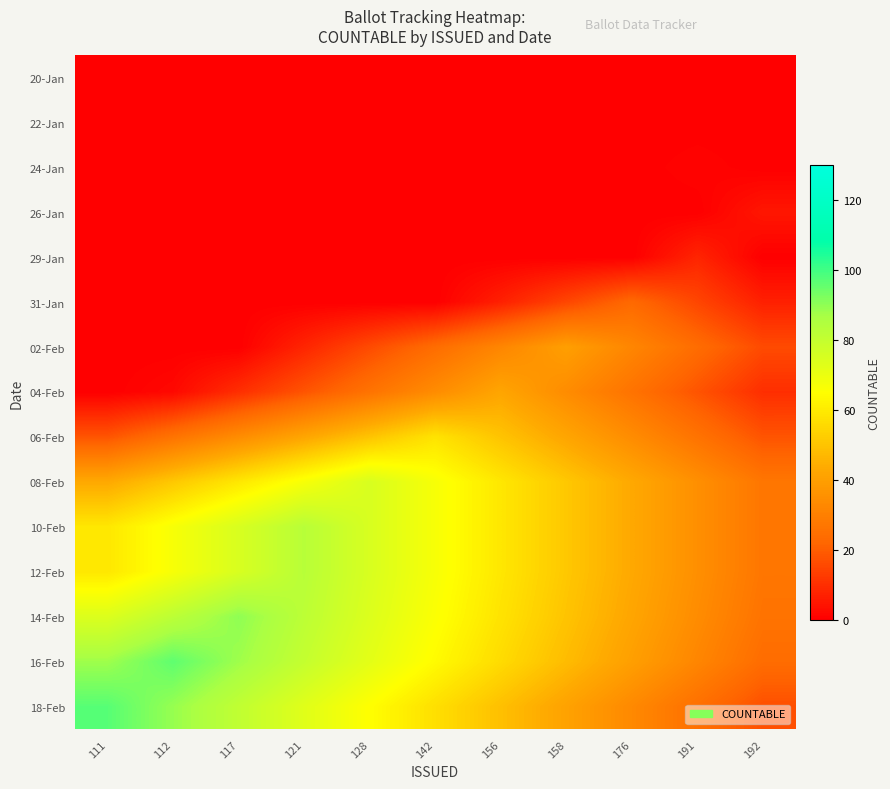

Reading left to right, what are all the values shown in this chart?

20-Jan: 111=0	112=0	117=0	121=0	128=0	142=0	156=0	158=0	176=0	191=0	192=0
22-Jan: 111=0	112=0	117=0	121=0	128=0	142=0	156=0	158=0	176=0	191=0	192=0
24-Jan: 111=0	112=0	117=0	121=0	128=0	142=0	156=0	158=0	176=0	191=1	192=0
26-Jan: 111=0	112=0	117=0	121=0	128=0	142=0	156=0	158=0	176=0	191=0	192=5
29-Jan: 111=0	112=0	117=0	121=0	128=0	142=0	156=0	158=0	176=0	191=8	192=0
31-Jan: 111=0	112=0	117=0	121=0	128=0	142=0	156=7	158=15	176=23	191=15	192=7
02-Feb: 111=0	112=0	117=0	121=8	128=16	142=24	156=32	158=40	176=32	191=24	192=16
04-Feb: 111=0	112=2	117=10	121=18	128=26	142=34	156=42	158=34	176=26	191=18	192=10
06-Feb: 111=18	112=26	117=34	121=42	128=50	142=58	156=50	158=42	176=34	191=26	192=18
08-Feb: 111=43	112=51	117=59	121=67	128=75	142=67	156=59	158=51	176=43	191=35	192=27
10-Feb: 111=59	112=67	117=75	121=83	128=75	142=67	156=59	158=51	176=43	191=35	192=27
12-Feb: 111=59	112=67	117=75	121=83	128=75	142=67	156=59	158=51	176=43	191=35	192=27
14-Feb: 111=74	112=82	117=90	121=82	128=74	142=66	156=58	158=50	176=42	191=34	192=26
16-Feb: 111=88	112=96	117=88	121=80	128=72	142=64	156=56	158=48	176=40	191=32	192=24
18-Feb: 111=97	112=89	117=81	121=73	128=65	142=57	156=49	158=41	176=33	191=25	192=17